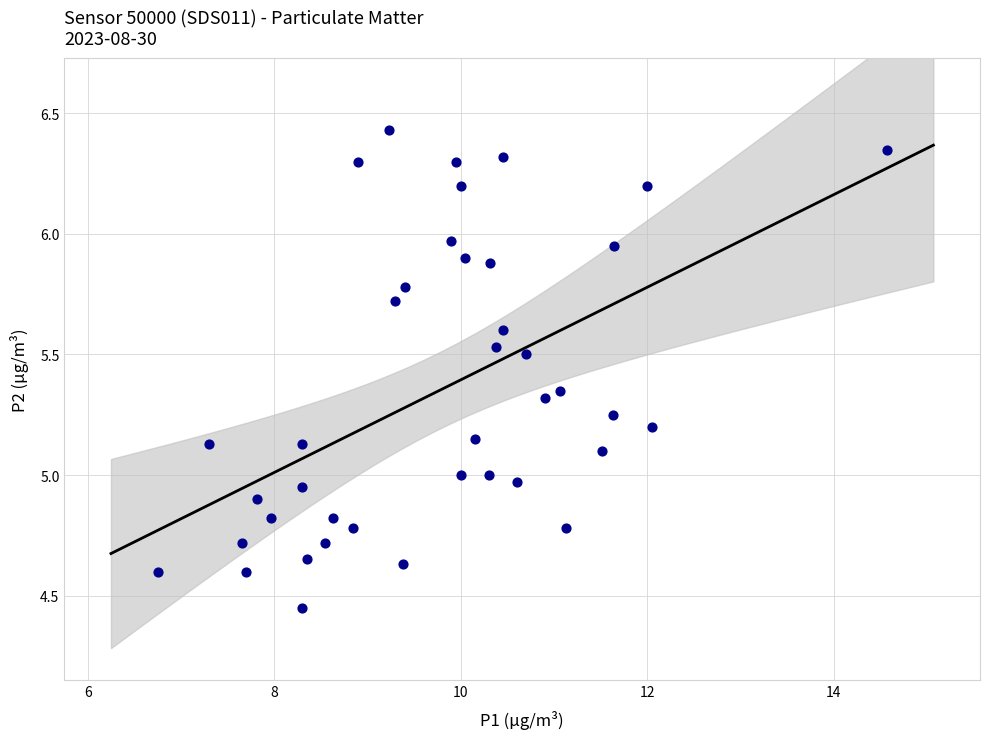

What is the range of Y values (max minus min)?

2.0